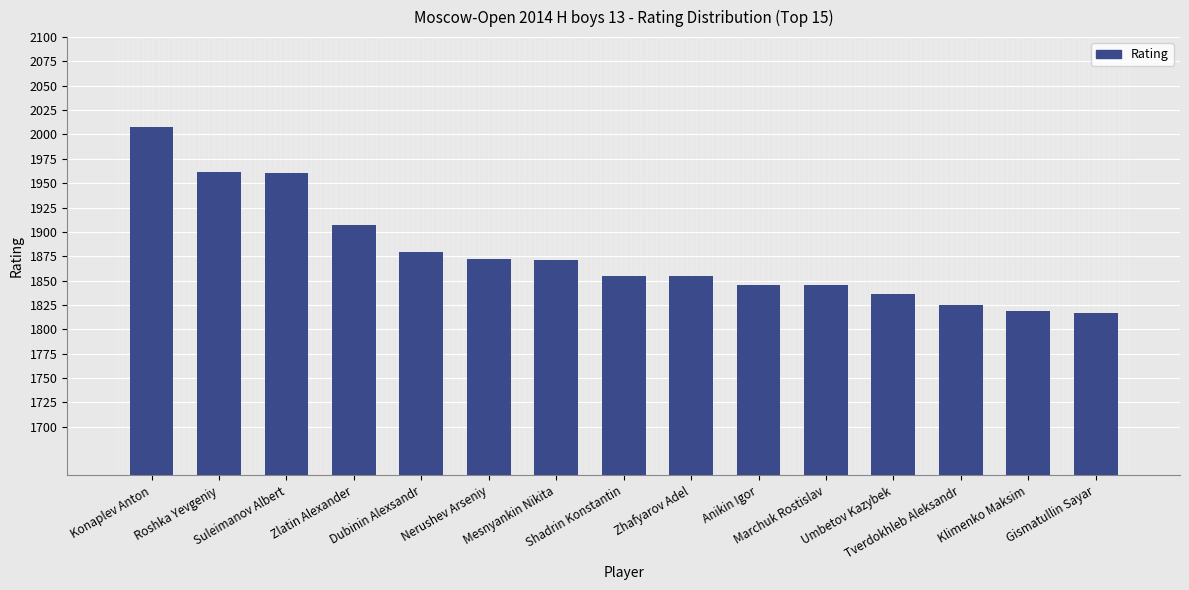

Approximately how many times larger is the value at Suleimanov Albert compared to Anikin Igor?

1.1